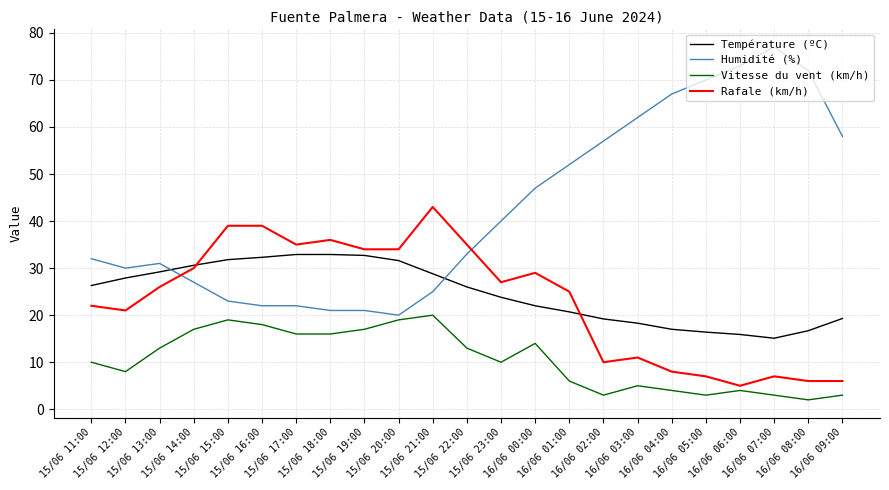

What is the difference between the maximum and second lowest values in the Humidité (%) series?

56.0